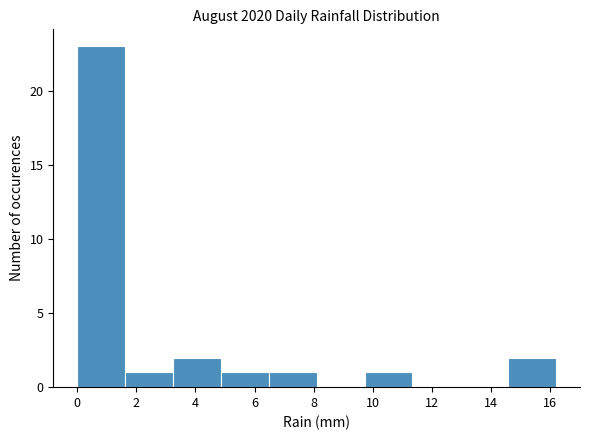

Reading left to right, transcribe this chart: for each bar, give the range it covers on the x-axis and its height. Neither the bar edges nor the heights are printed on the chart, so give them approximately, as read against the axes.

0.00 to 1.62: 23
1.62 to 3.24: 1
3.24 to 4.86: 2
4.86 to 6.48: 1
6.48 to 8.10: 1
8.10 to 9.72: 0
9.72 to 11.34: 1
11.34 to 12.96: 0
12.96 to 14.58: 0
14.58 to 16.20: 2